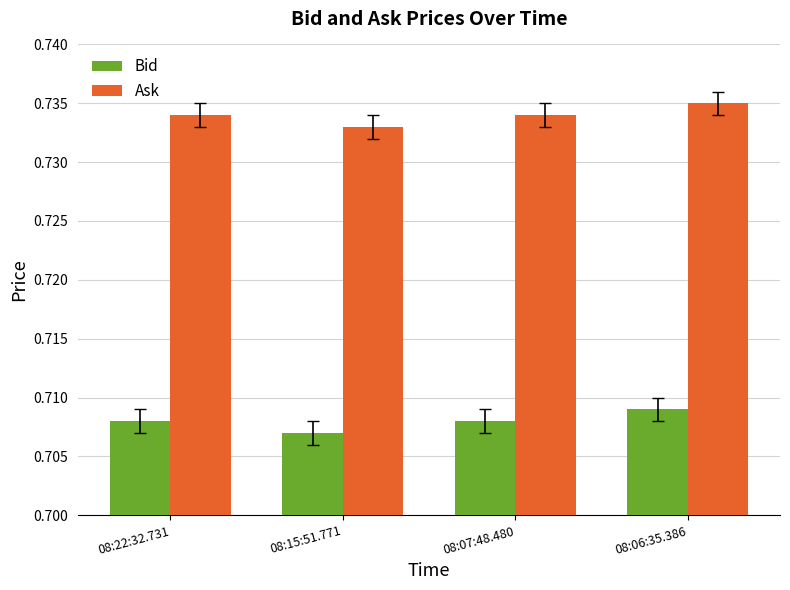

Count the number of categories in the chart.

4